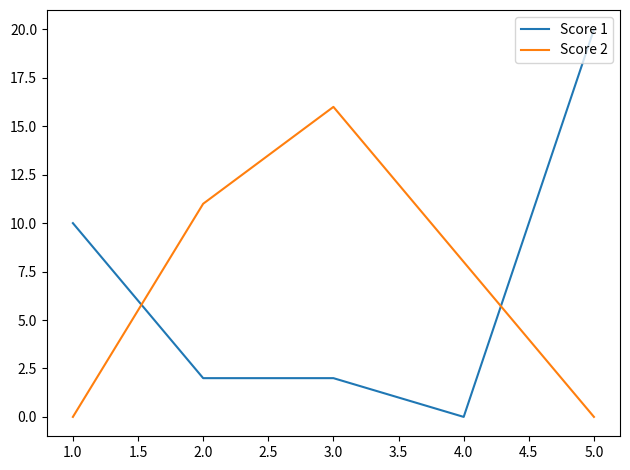

How many times do Score 2 and Score 1 cross each other?

2